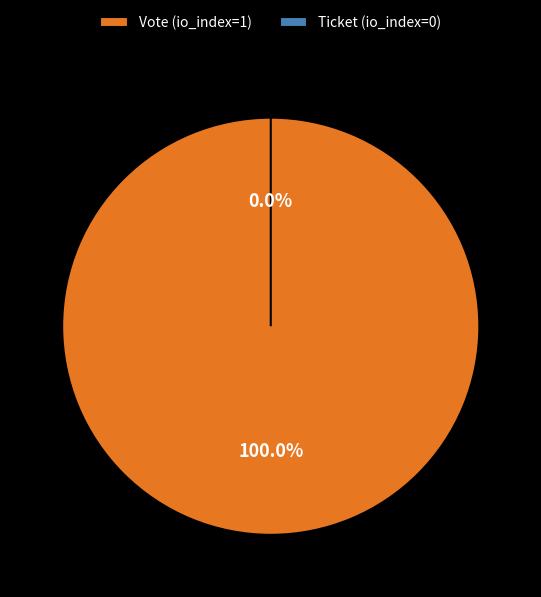

To the nearest percent, what percentage of the pie is Vote?

100%